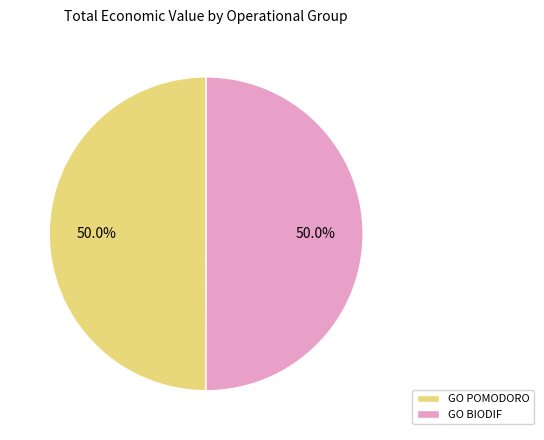

How many segments does this pie chart have?

2